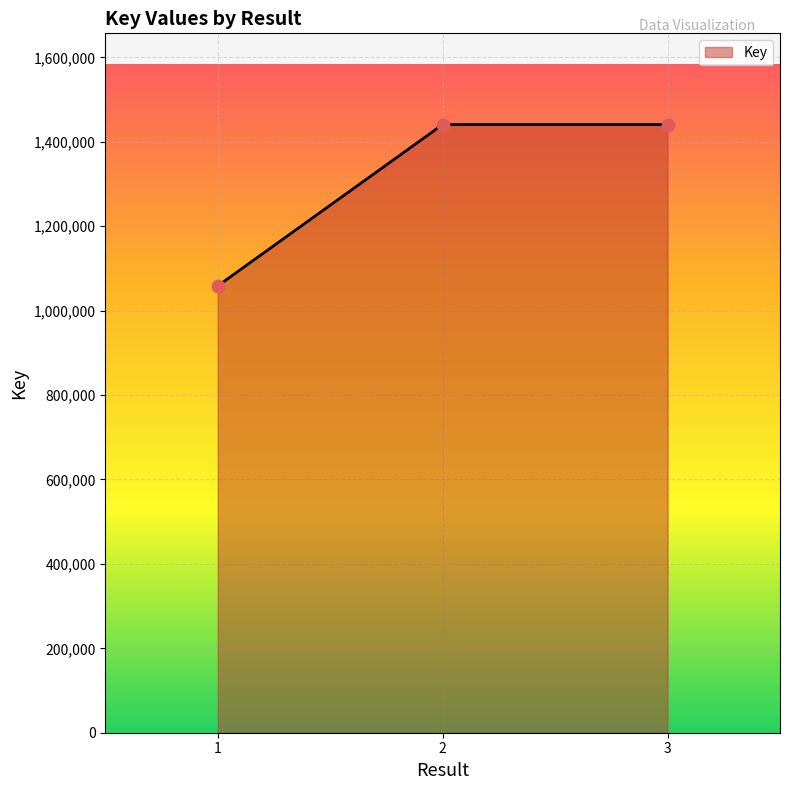

Between 1 and 3, which is larger?

3